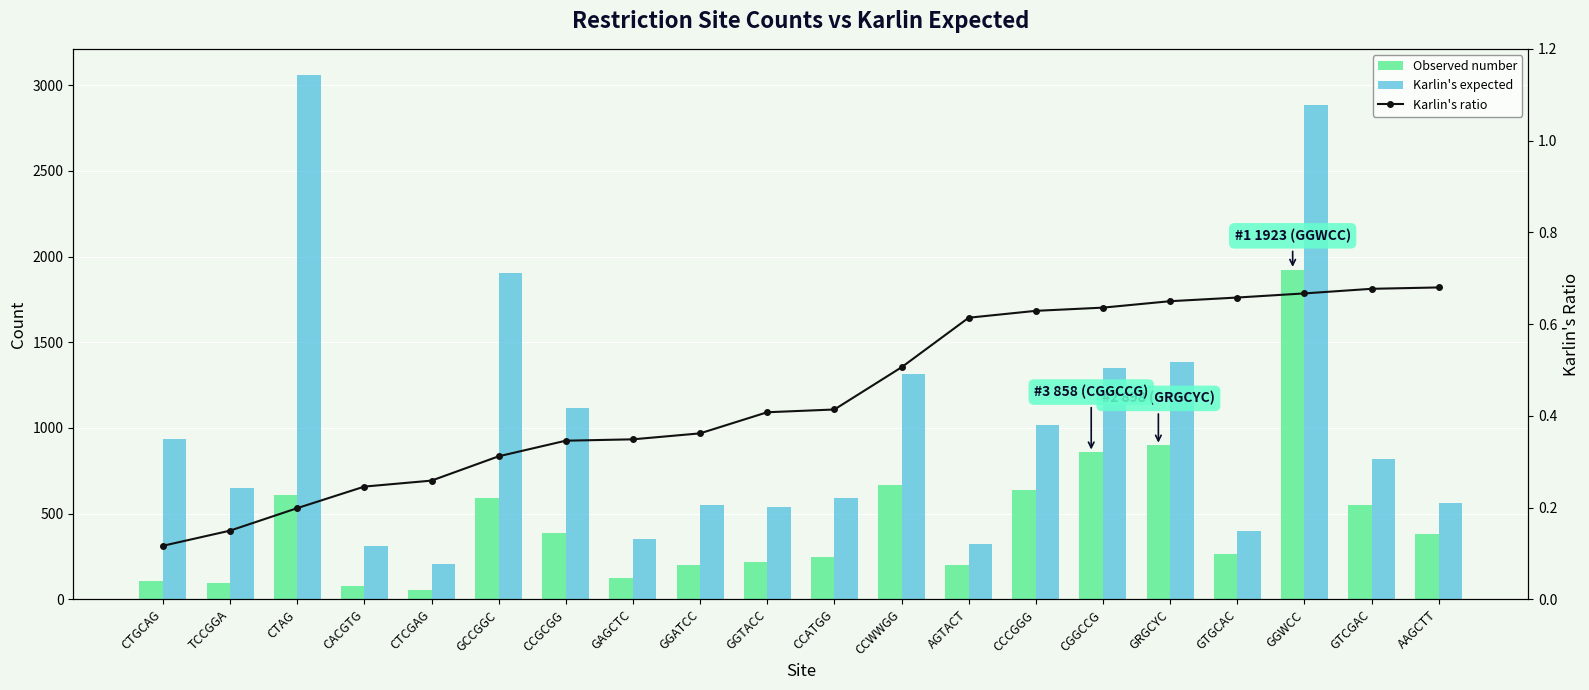

Which category has the lowest value across all series?

CTGCAG